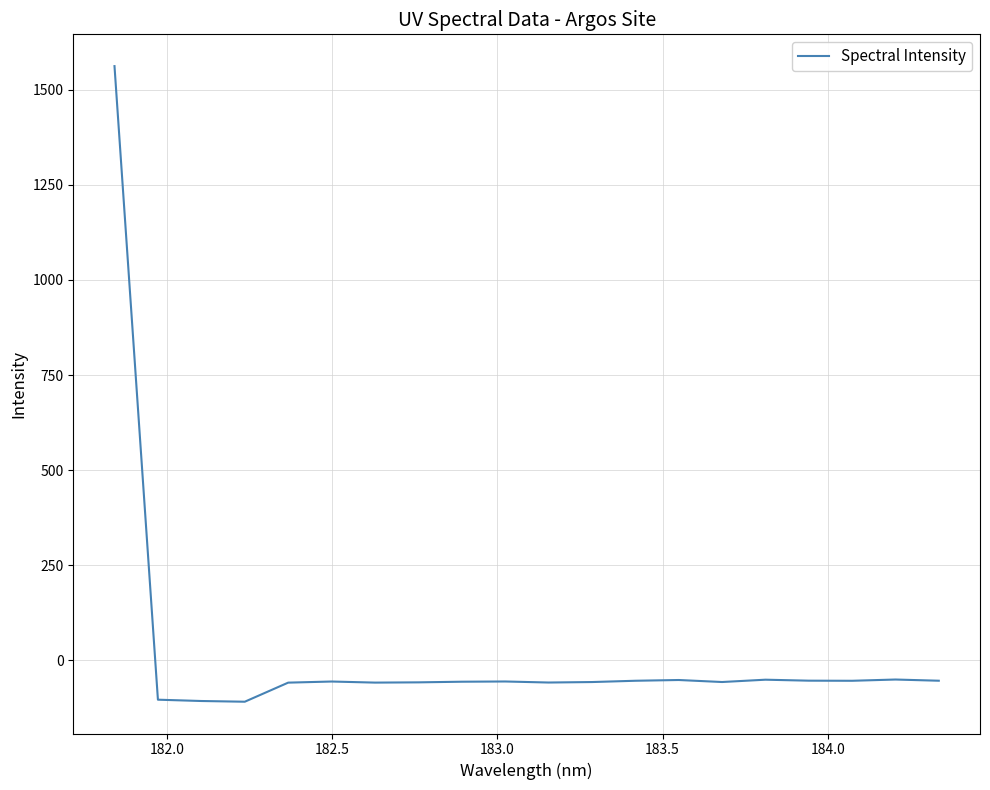

What is the difference between the maximum and minimum values?

1670.9